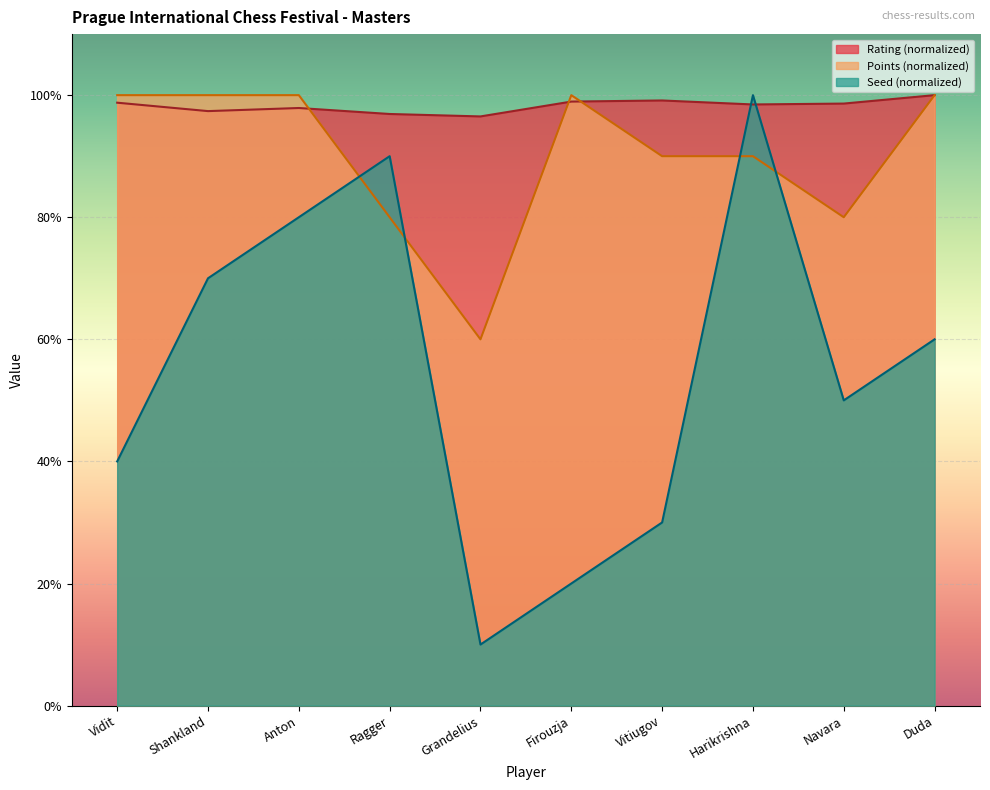

True or false: Points has a value of 80.0 at Ragger.

True